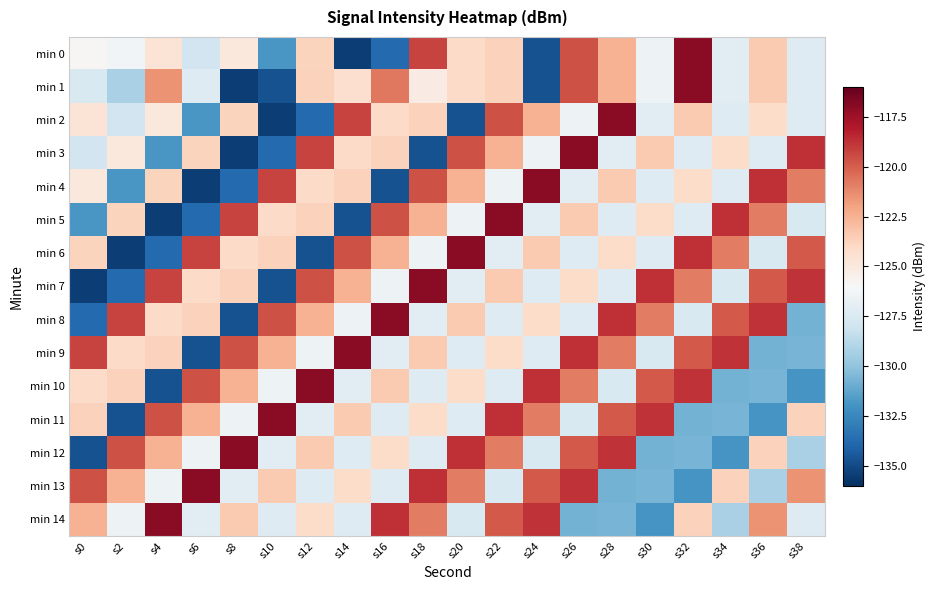

At which category is the sum across all series the highest?

s26